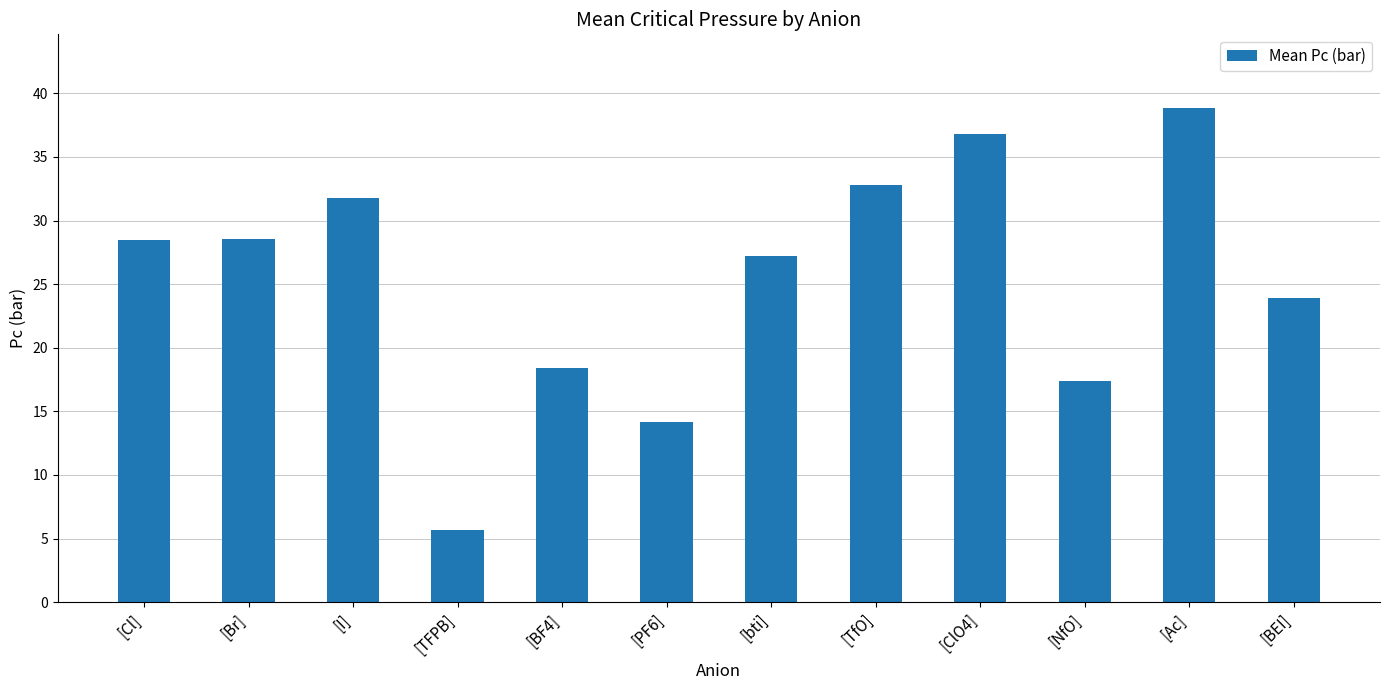

What is the maximum value shown in the chart?

38.8